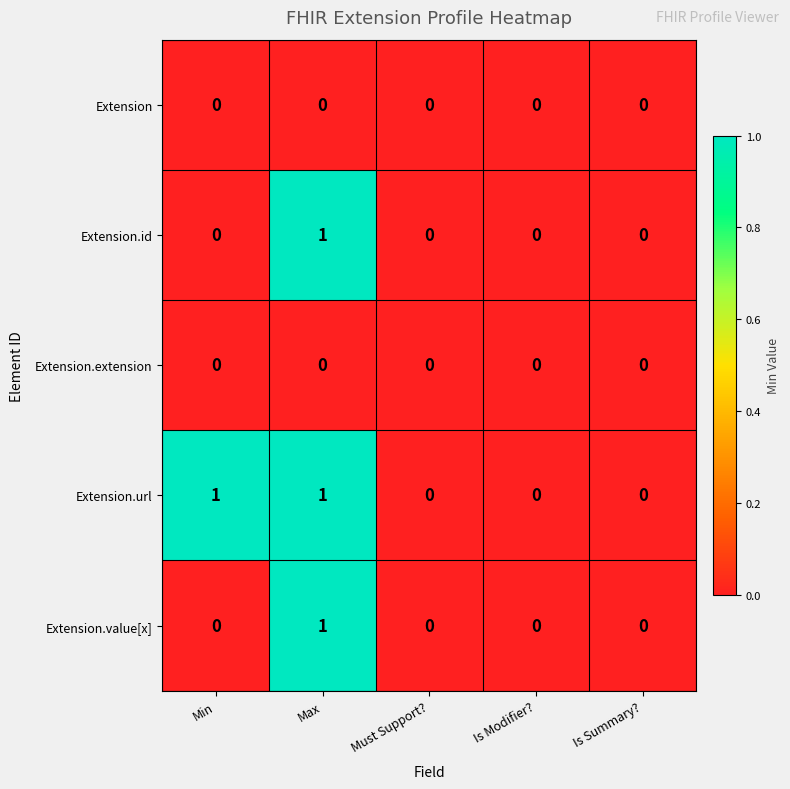

Reading left to right, extract all data points from this chart.

Extension: 0	0	0	0	0
Extension.id: 0	1	0	0	0
Extension.extension: 0	0	0	0	0
Extension.url: 1	1	0	0	0
Extension.value[x]: 0	1	0	0	0